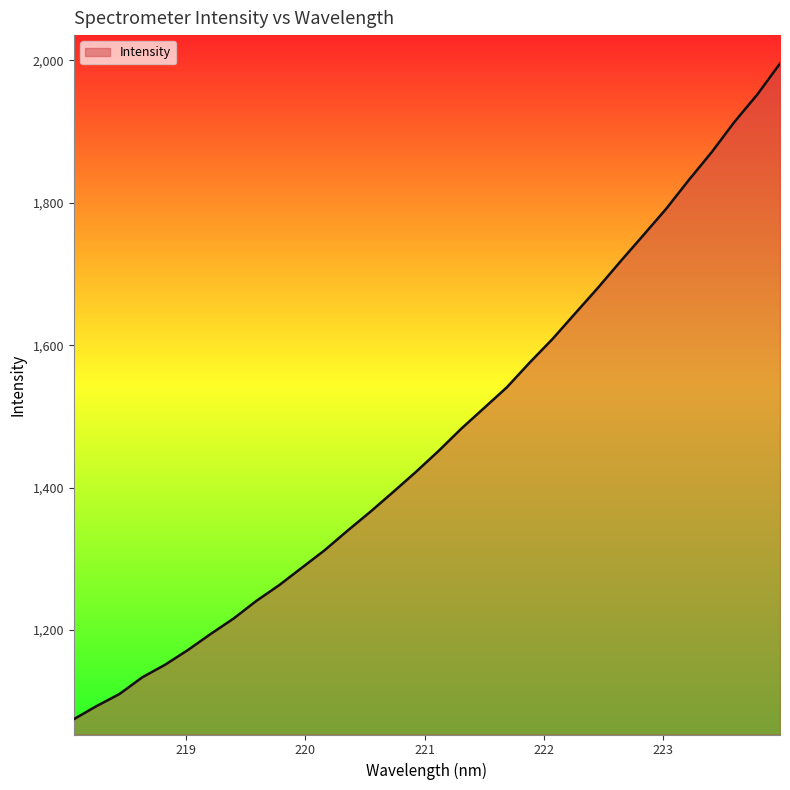

What is the maximum value shown in the chart?

1995.4